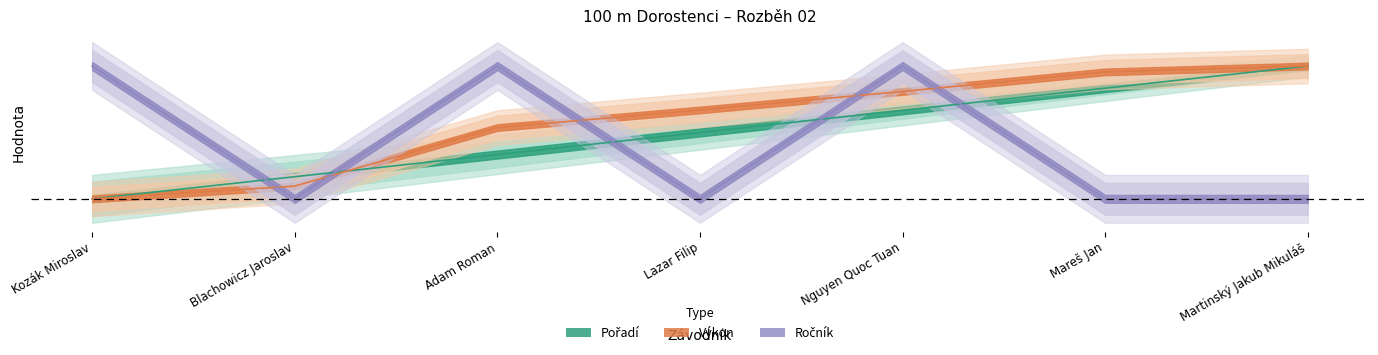

How many data points does each series have?

7